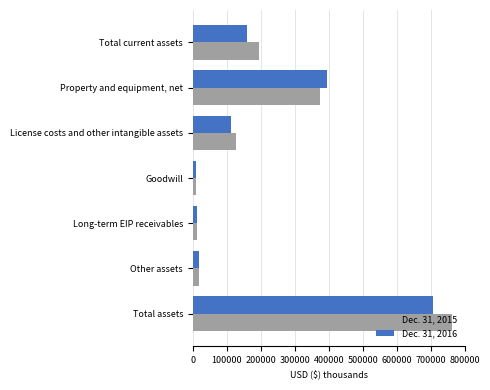

What is the spread (max minus min) of values at Other assets?

1207